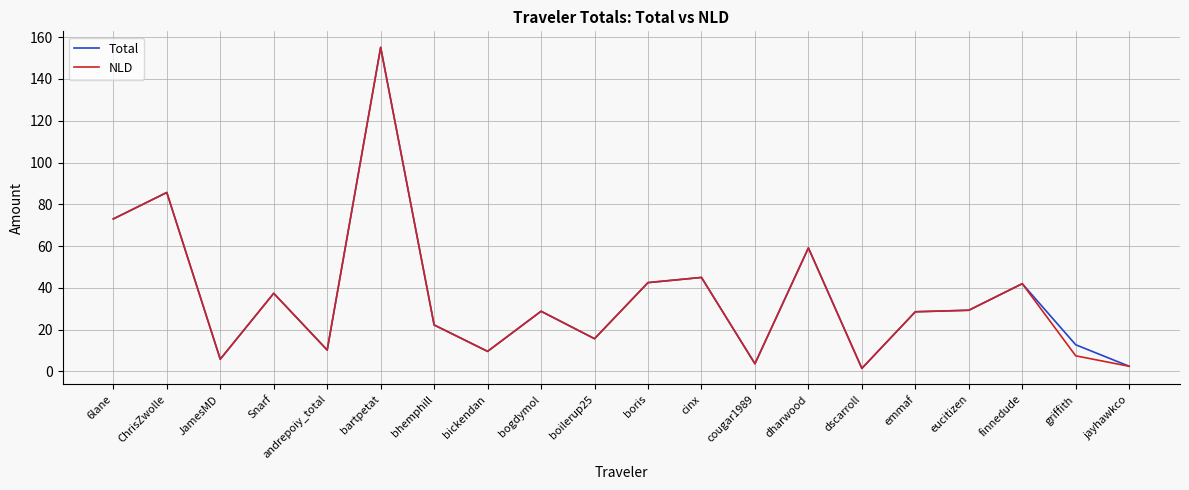

Is the value of Total at eucitizen greater than the value of NLD at griffith?

Yes